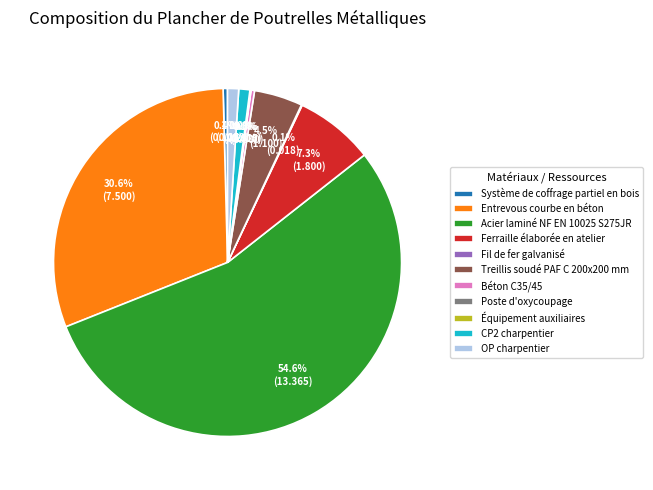

Which slice is the largest?

Acier laminé NF EN 10025 S275JR